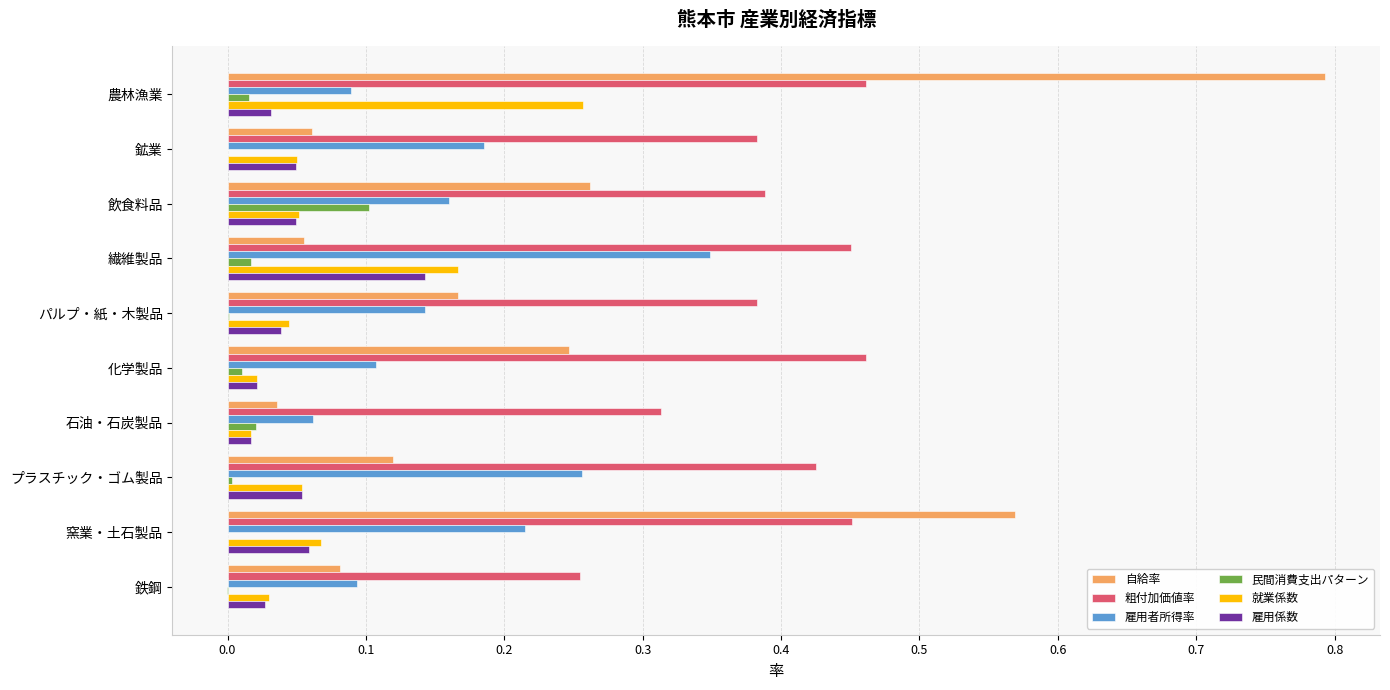

What is the sum of all 粗付加価値率 values?

4.0